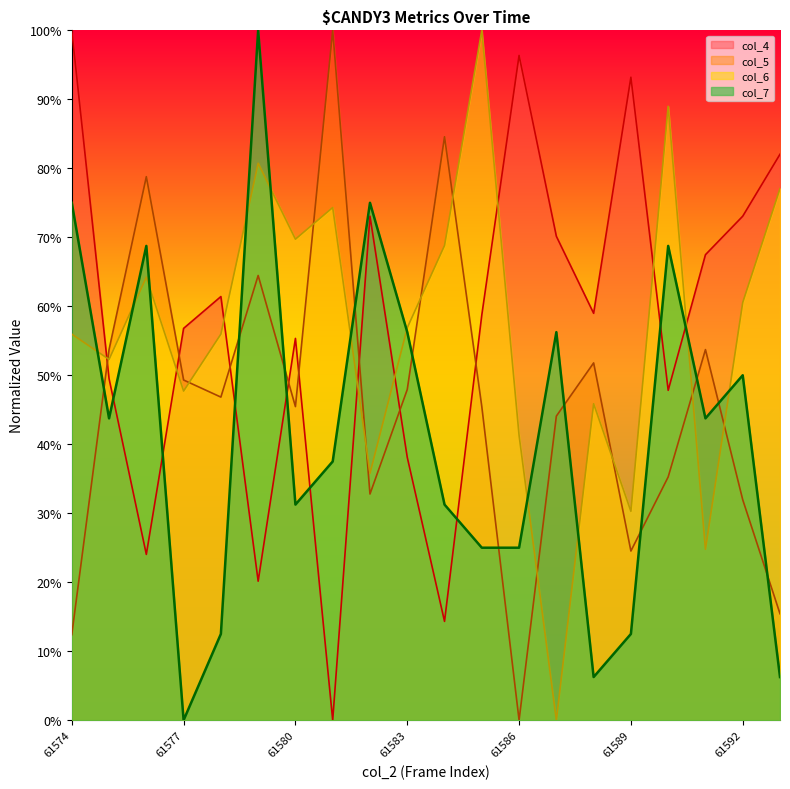

Reading left to right, transcribe all the data shown in this chart.

col_4: 1.0	0.5	0.2	0.6	0.6	0.2	0.6	0.0	0.7	0.4	0.1	0.6	1.0	0.7	0.6	0.9	0.5	0.7	0.7	0.8
col_5: 0.1	0.5	0.8	0.5	0.5	0.6	0.5	1.0	0.3	0.5	0.8	0.5	0.0	0.4	0.5	0.2	0.4	0.5	0.3	0.2
col_6: 0.6	0.5	0.6	0.5	0.6	0.8	0.7	0.7	0.4	0.6	0.7	1.0	0.4	0.0	0.5	0.3	0.9	0.2	0.6	0.8
col_7: 0.8	0.4	0.7	0.0	0.1	1.0	0.3	0.4	0.8	0.6	0.3	0.2	0.2	0.6	0.1	0.1	0.7	0.4	0.5	0.1